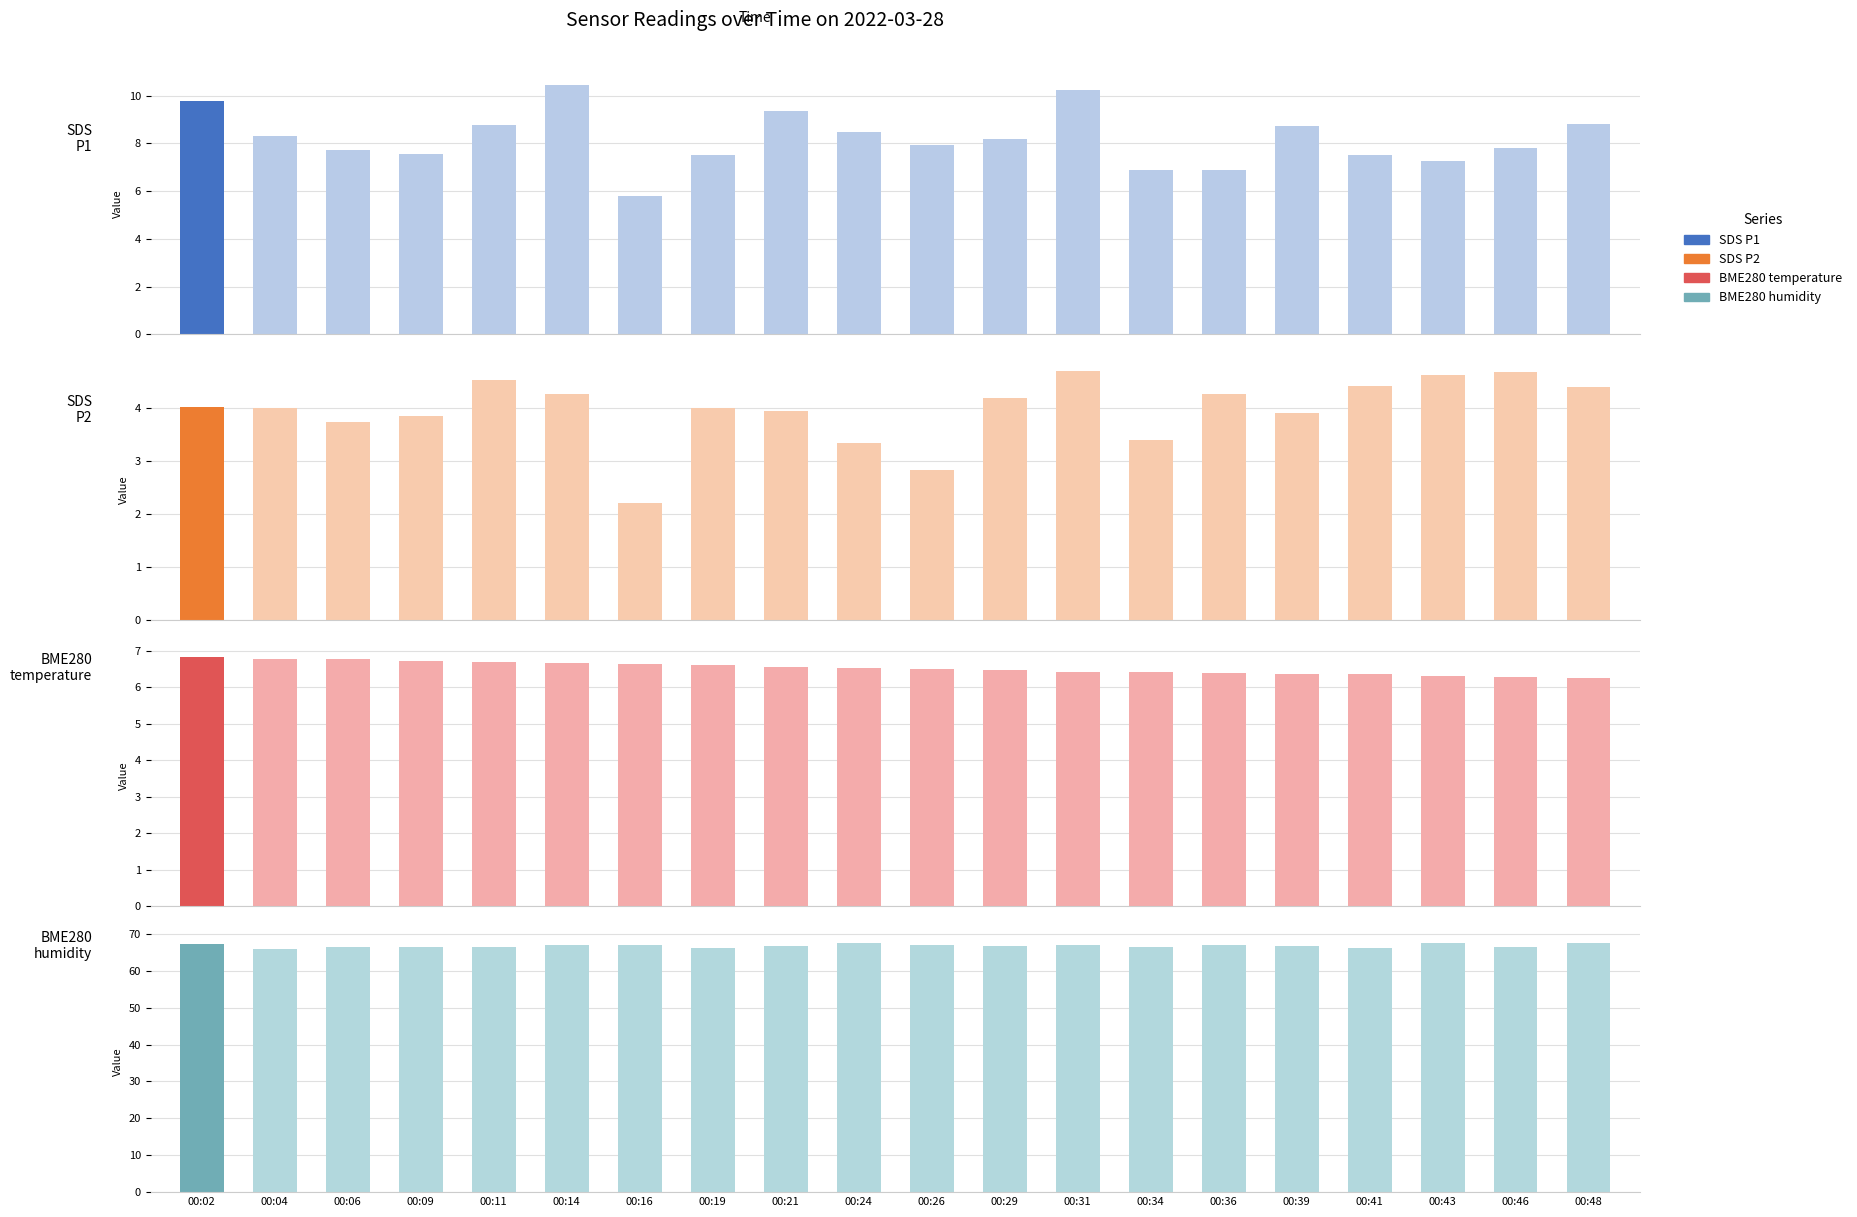

What is the value of the SDS_P2 bar at the 12th from the left?

4.2